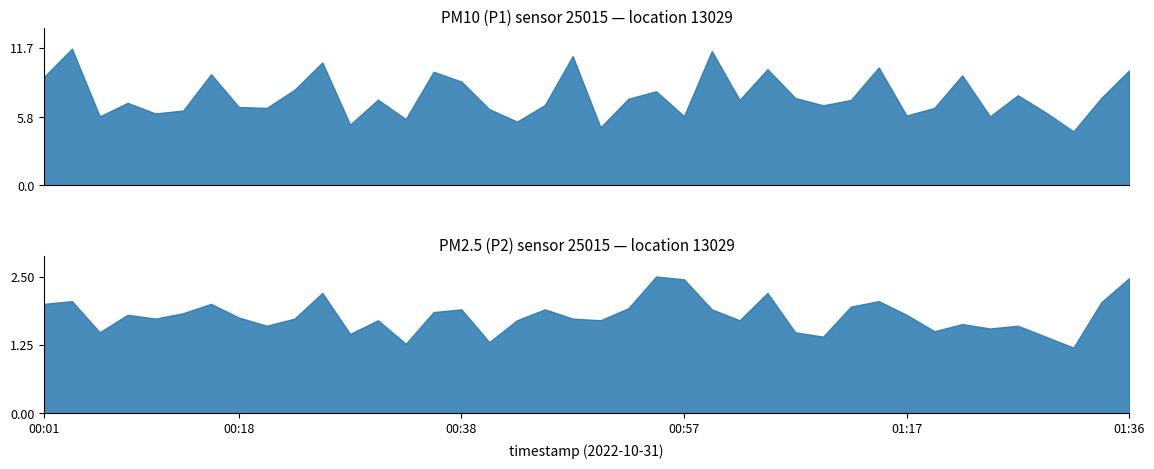

Is the value of P2 at 2022-10-31T00:48:08 greater than the value of P1 at 2022-10-31T00:36:01?

No